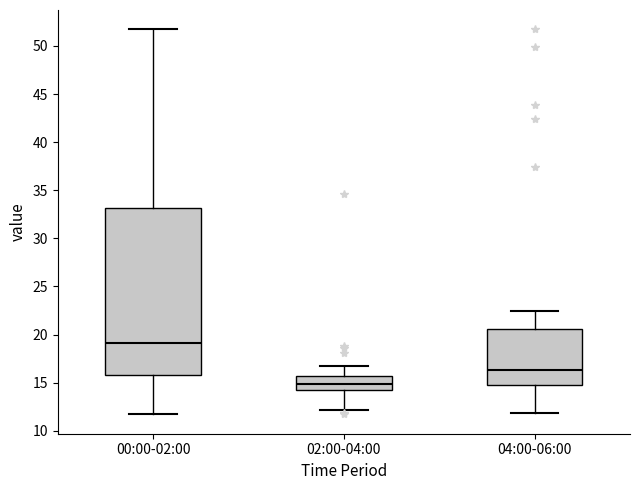

Comparing the boxes themselves (not the whiskers), which one is the tallest?

00:00-02:00